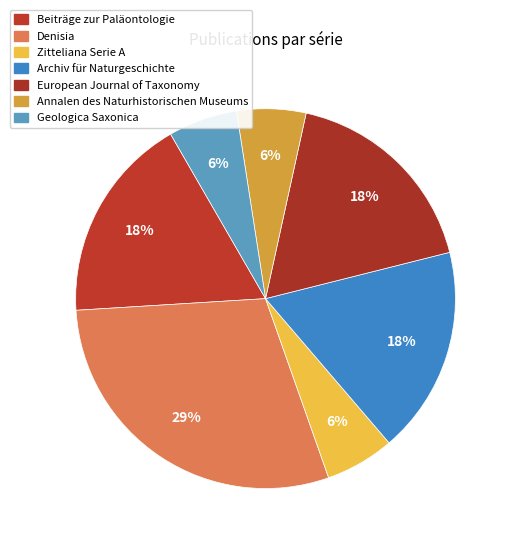

Does Archiv für Naturgeschichte account for over 50% of the chart?

No